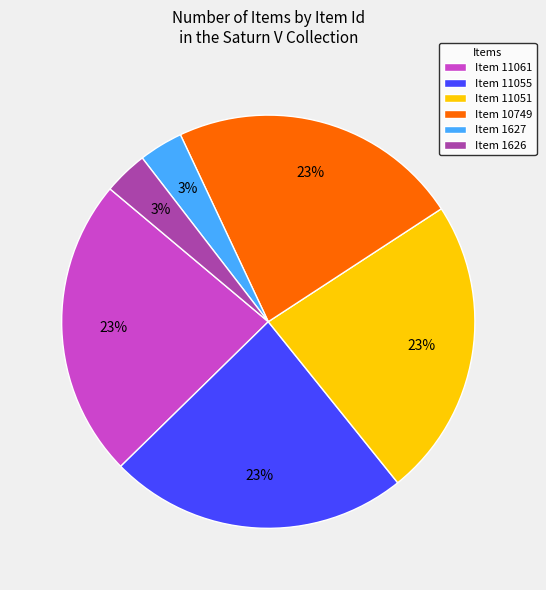

To the nearest percent, what is the combined percentage of Item 11051 and Item 1626?

27%